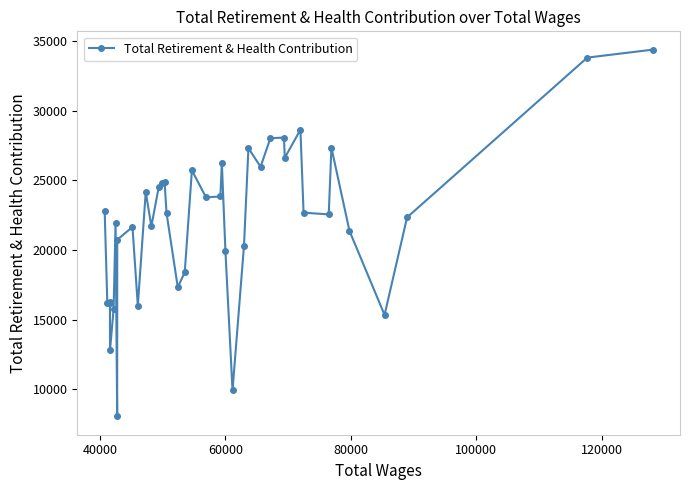

What is the value of the 7th point from the left?

21950